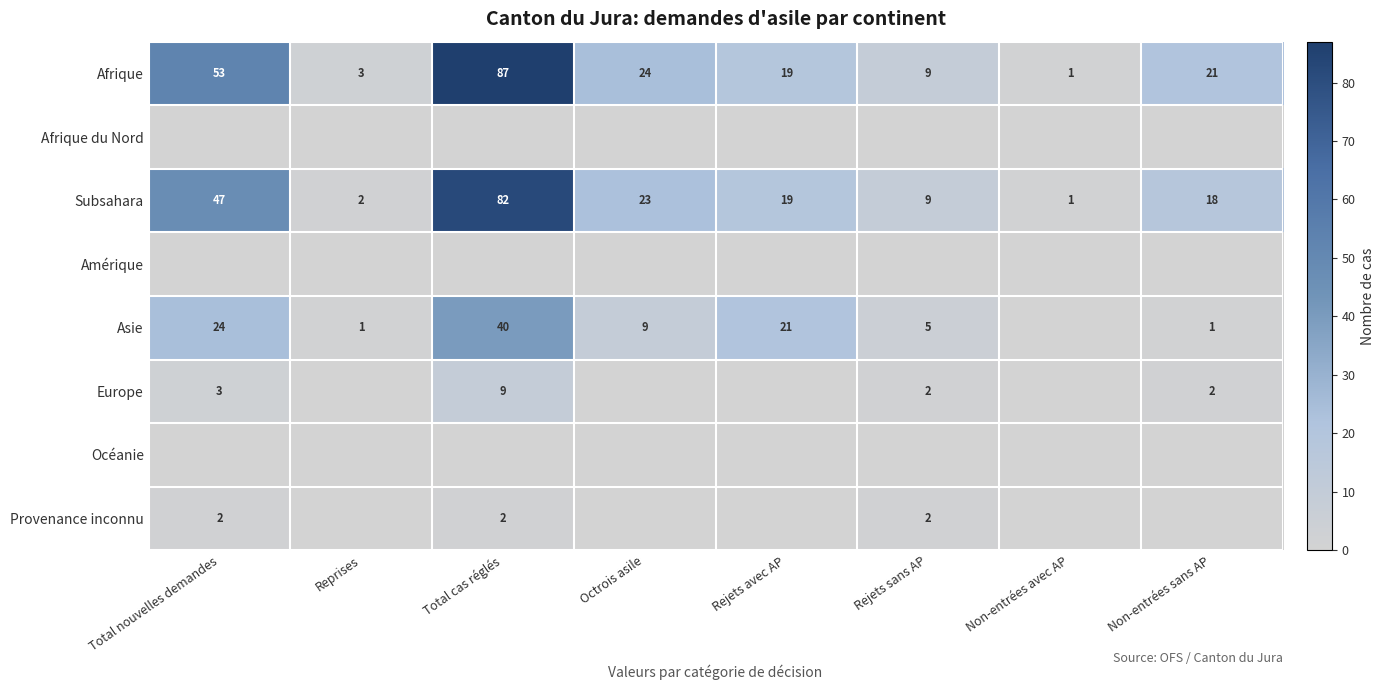

What is the total value across all series at Rejets sans AP?

27